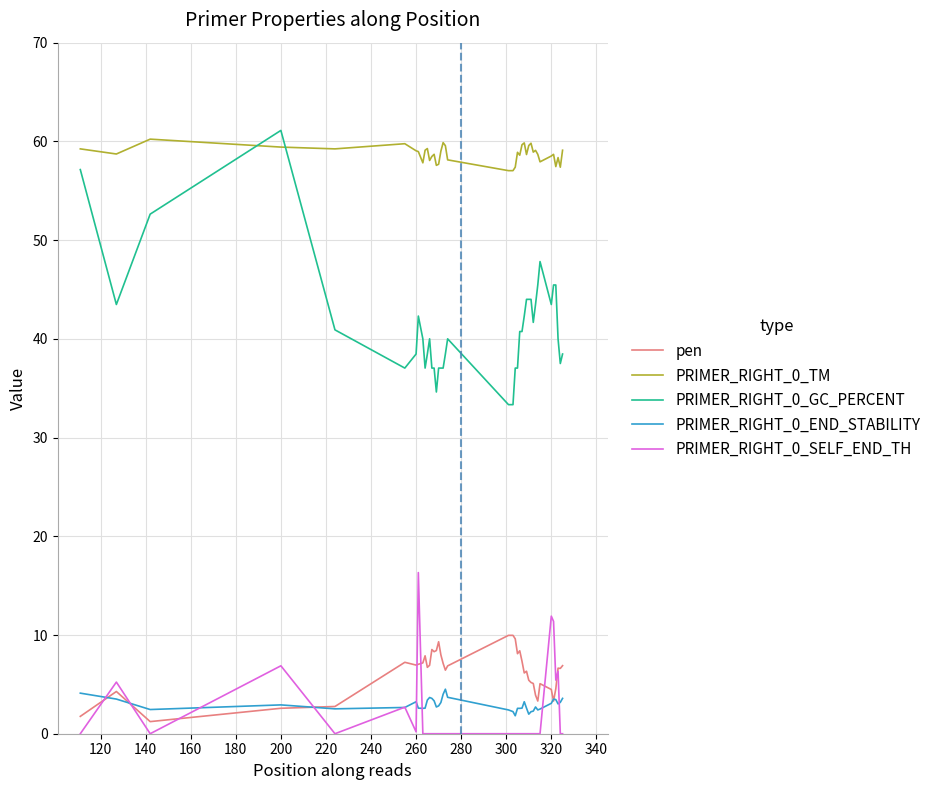

Which series has the largest range (max minus min)?

PRIMER_RIGHT_0_GC_PERCENT